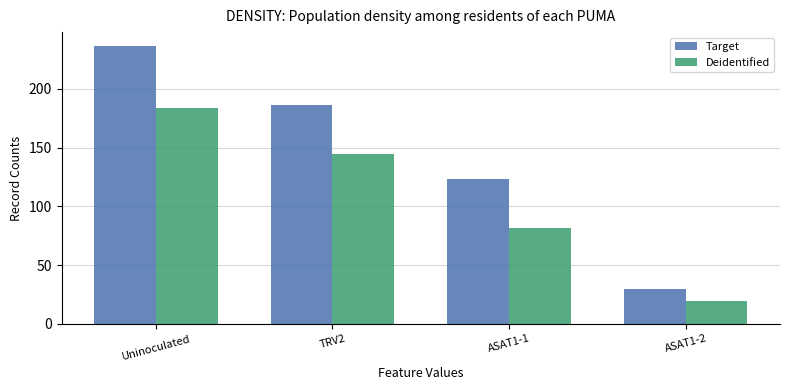

List the series in order of their overall mean, lowest first.

Deidentified, Target